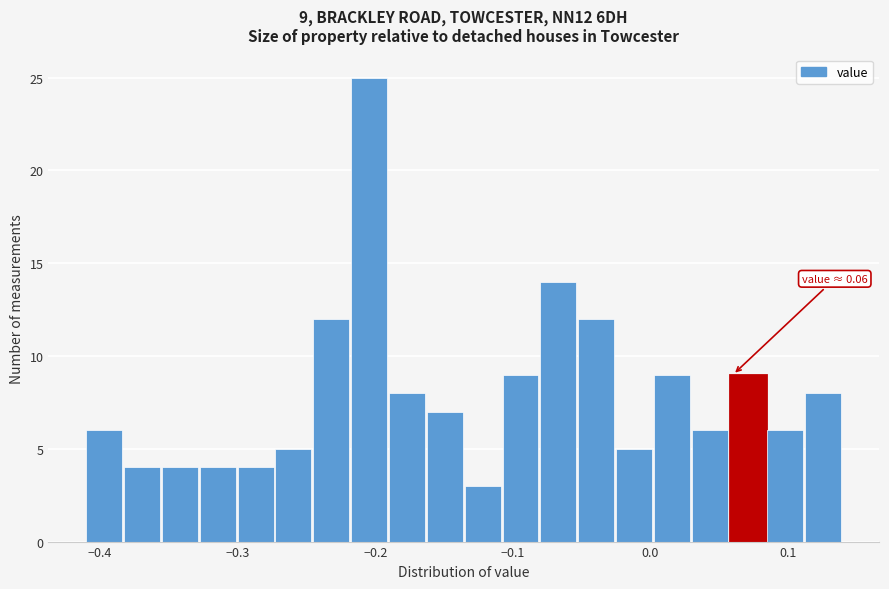

Read against the x-axis, roughly where is the centre of the tallest bar?

-0.20